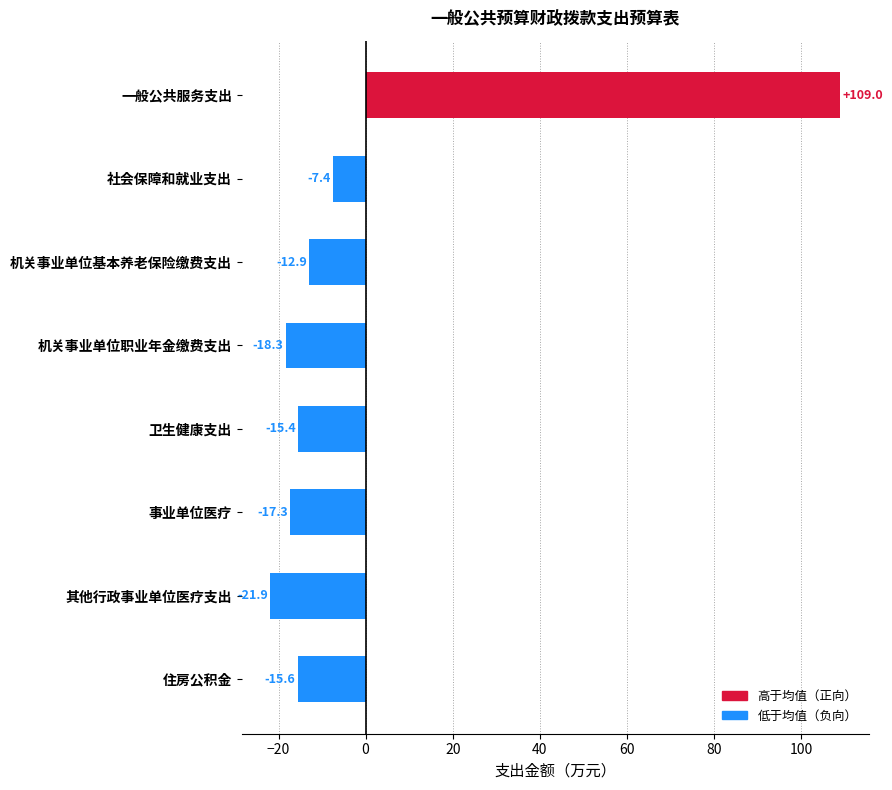

Reading bottom to top, what are all the values shown in this chart?

住房公积金=-15.6	其他行政事业单位医疗支出=-21.9	事业单位医疗=-17.3	卫生健康支出=-15.4	机关事业单位职业年金缴费支出=-18.3	机关事业单位基本养老保险缴费支出=-12.9	社会保障和就业支出=-7.4	一般公共服务支出=109.0